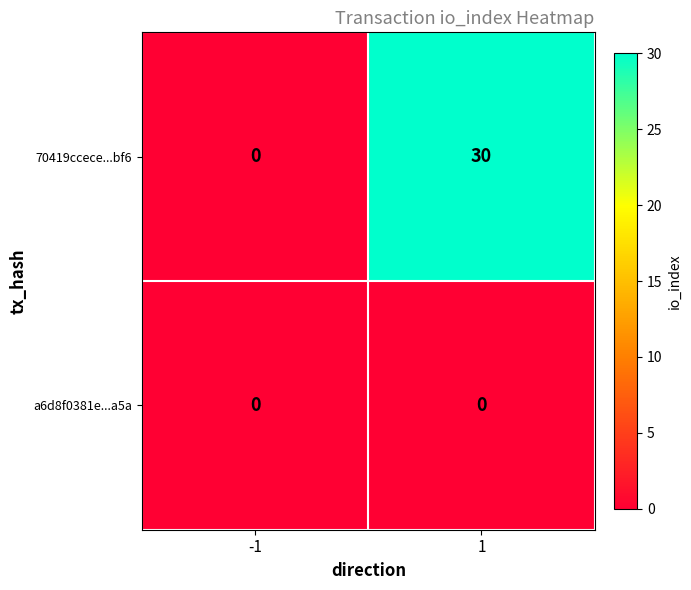

List the labels in order of 70419ccece...bf6 value, largest first.

1, -1